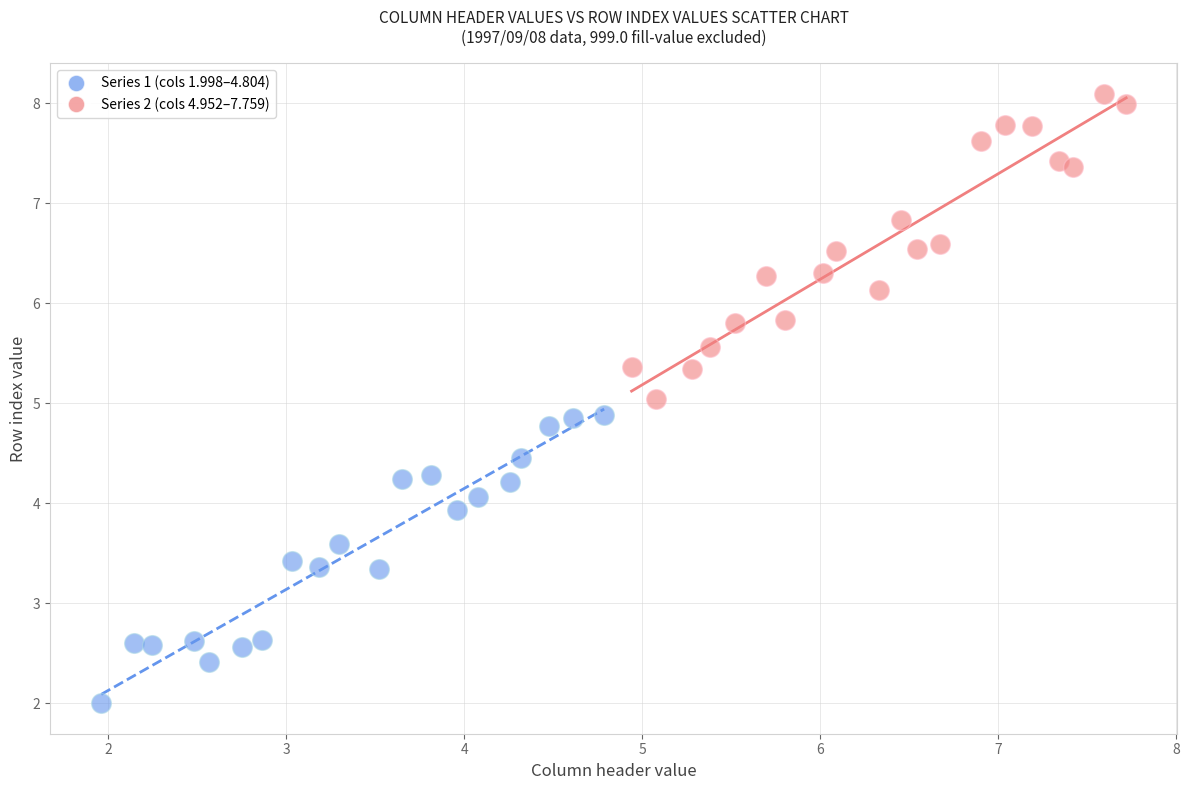

Which series has the widest spread of Y values?

Series 2 (cols 4.952–7.759)